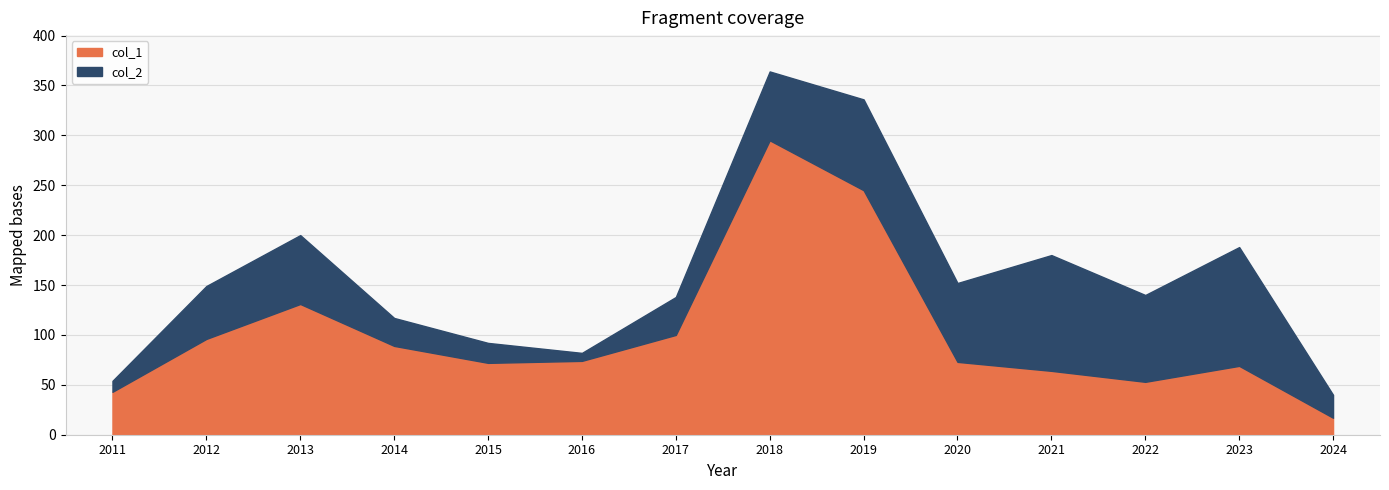

True or false: col_1 has more than 1 interior local peaks.

True